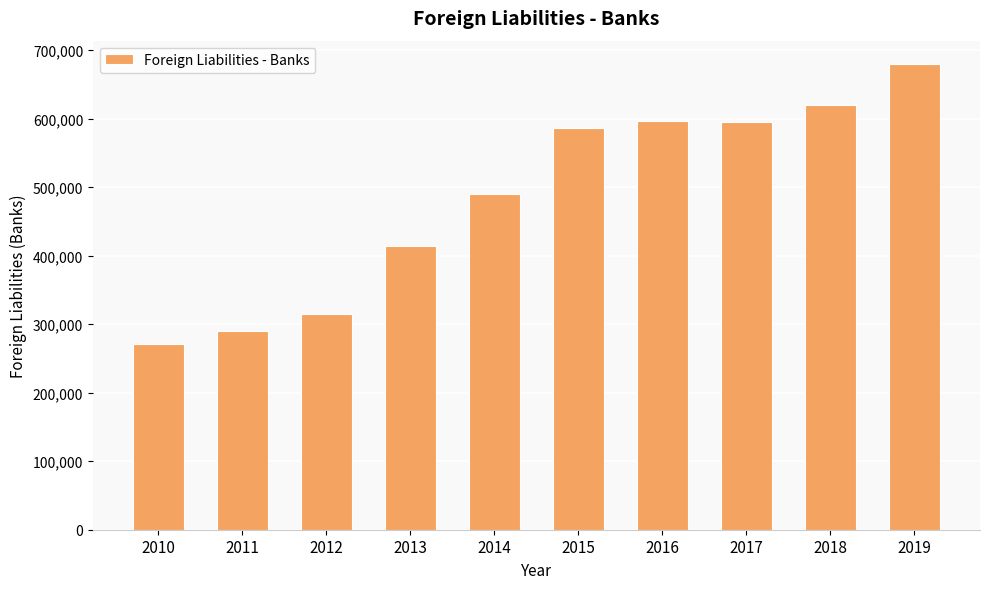

The value at 2015 is 839816. True or false?

False